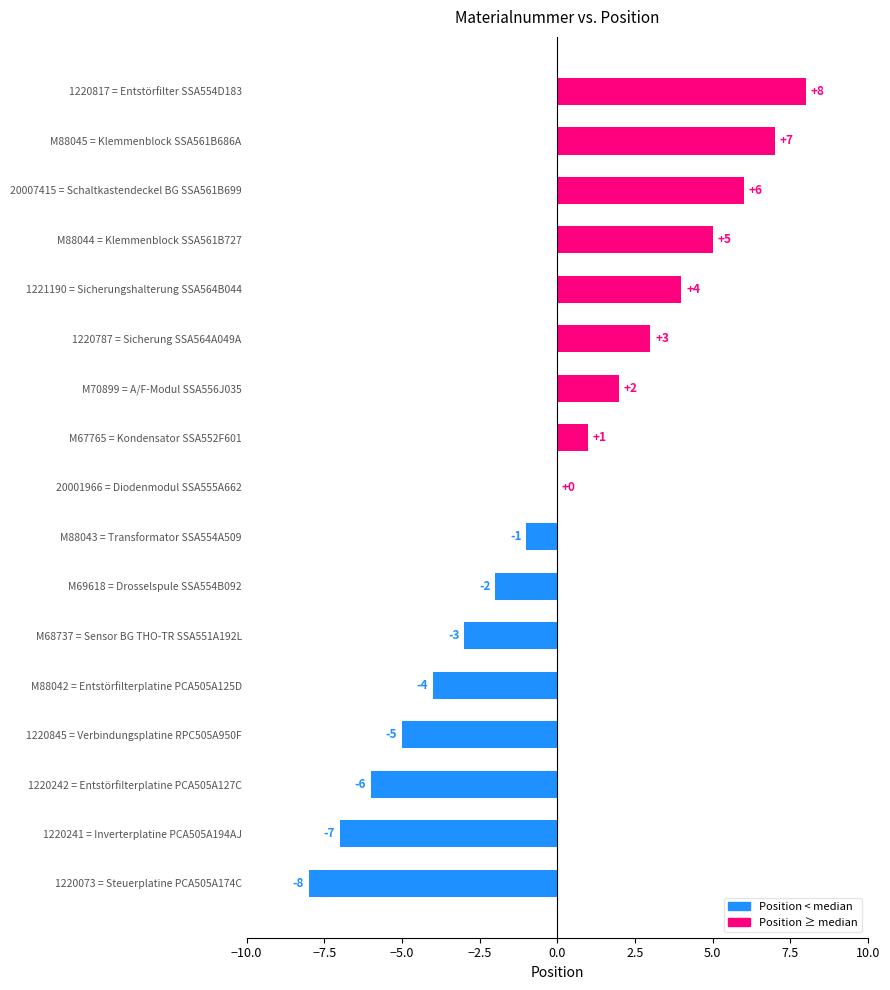

Between M67765 = Kondensator SSA552F601 and 1220241 = Inverterplatine PCA505A194AJ, which is larger?

M67765 = Kondensator SSA552F601